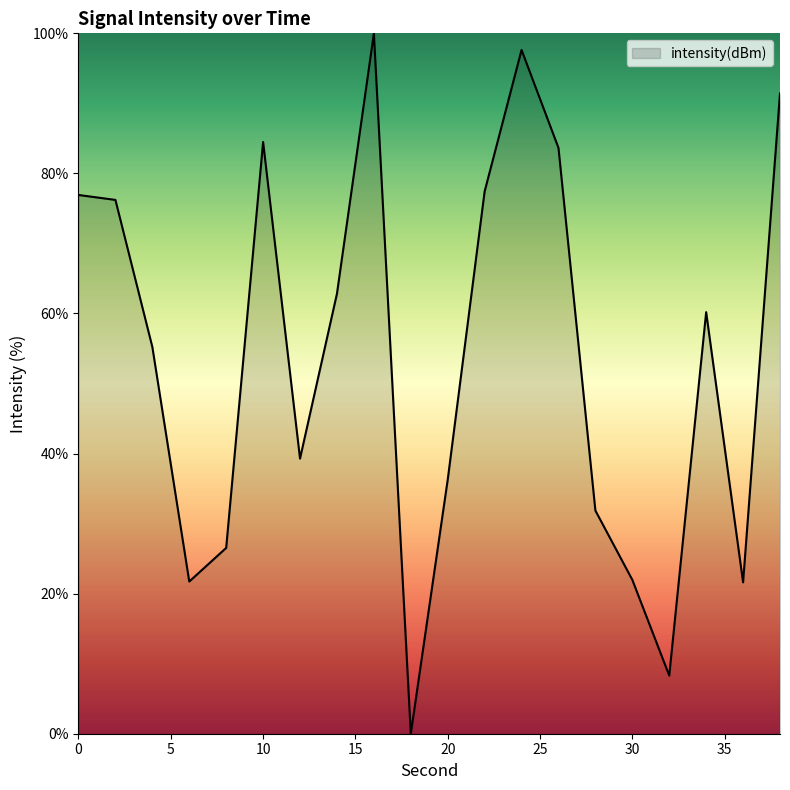

How many positive values are there?

19